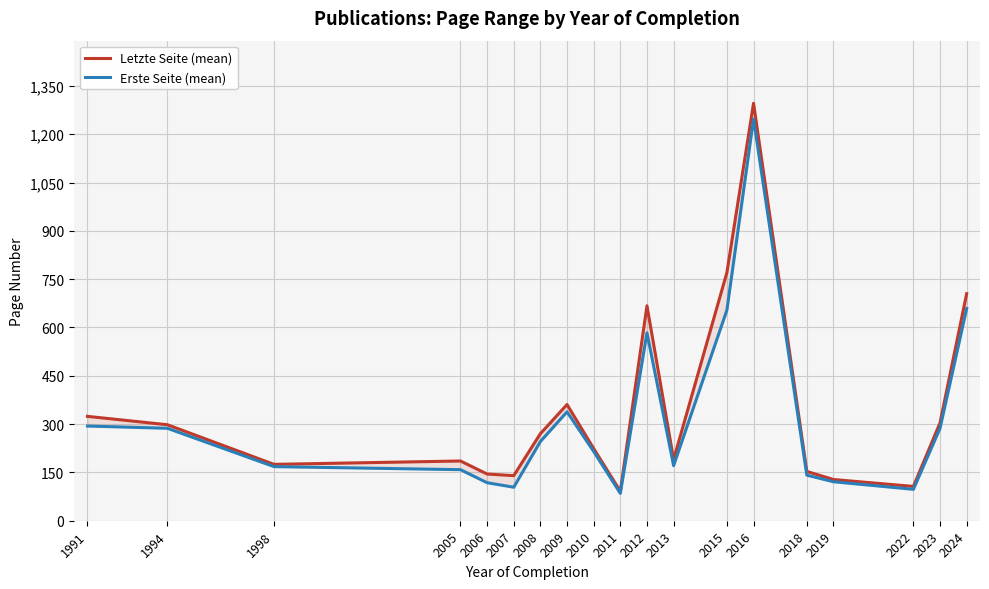

Reading left to right, list all the values displayed in this chart.

Letzte Seite (mean): 324.0	298.0	175.0	185.5	145.0	140.0	270.3	360.8	224.0	91.5	667.3	190.0	770.6	1296.0	153.0	128.0	106.5	304.0	705.0
Erste Seite (mean): 294.0	287.0	168.0	158.5	118.0	104.0	246.0	338.0	215.0	85.0	583.3	171.0	653.8	1247.0	141.5	121.0	97.5	287.0	659.0